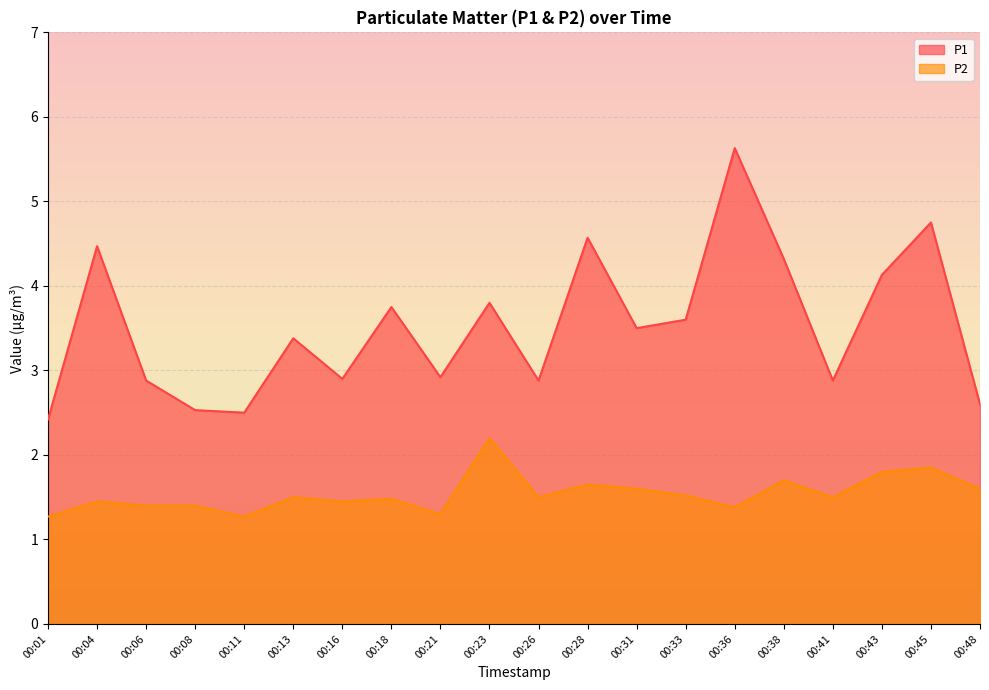

At 00:38, list the series in order from largest to smallest.

P1, P2